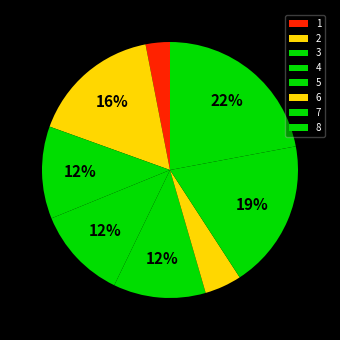

Count the number of slices in the pie.

8